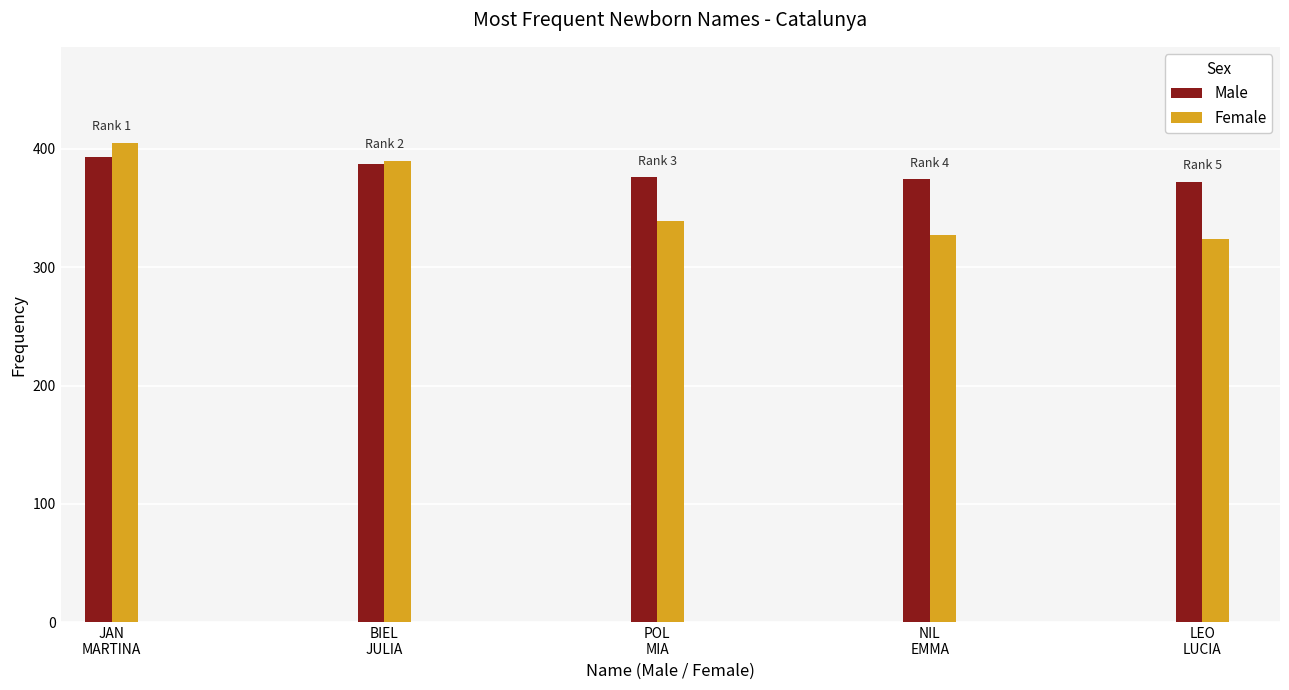

At which label does Male first exceed 376?

JAN
MARTINA